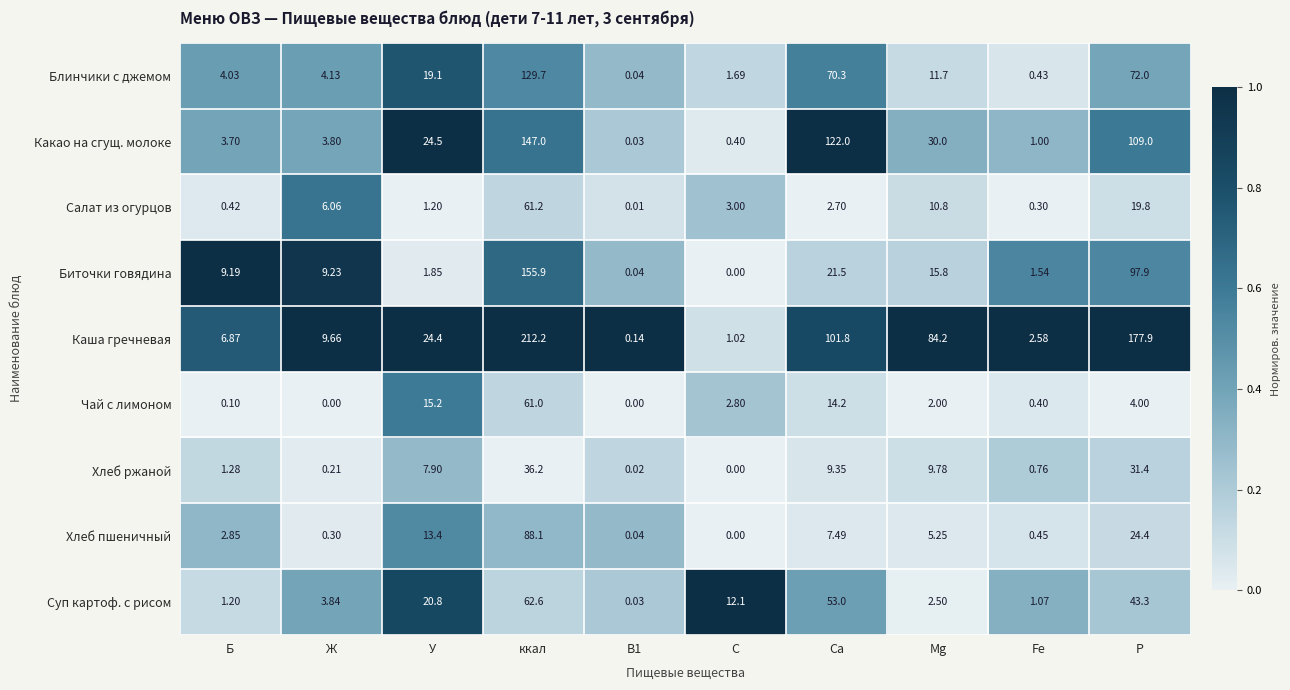

At how many categories does at least one series exceed 0?

10